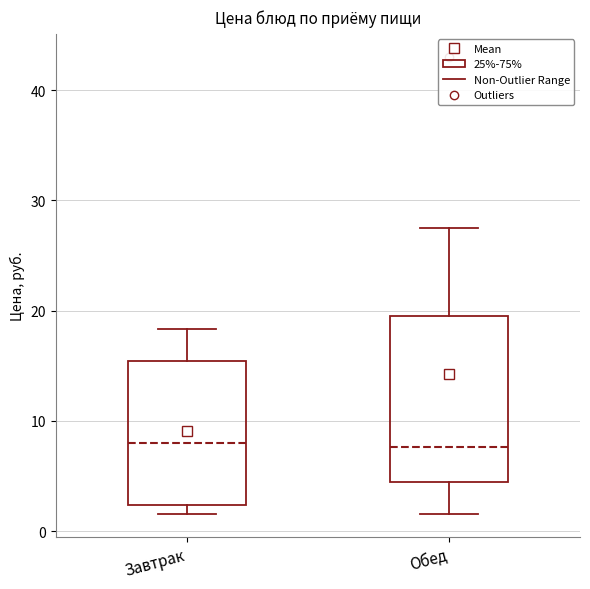

Reading left to right, read every box against the y-axis: the position of its median line, the range the box covers, and the ends of its whiskers. The values are not printed on the chart, so give them approximately, as read against the axis.

Завтрак: median 8, box 2 to 15, whiskers 2 (just below the box's lower edge) to 18
Обед: median 8, box 4 to 19, whiskers 2 to 27